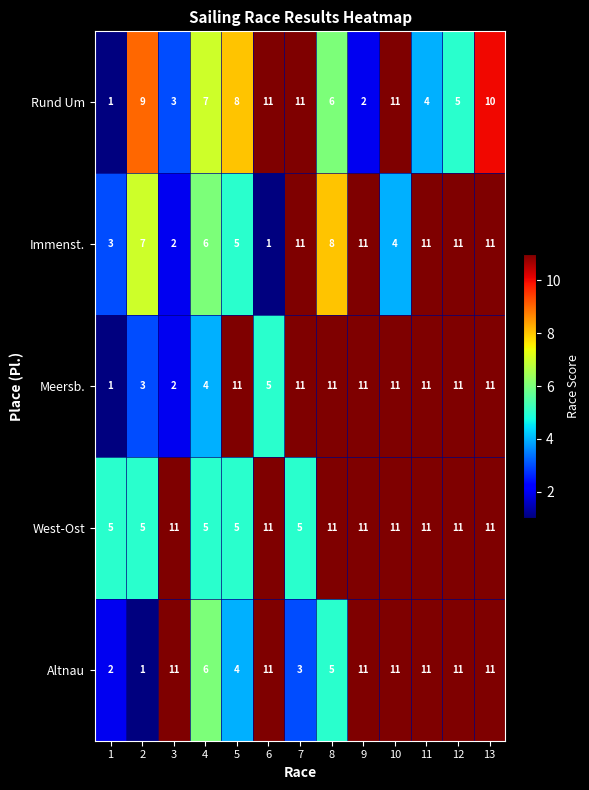

At which label is Meersb. closest to 6?

6